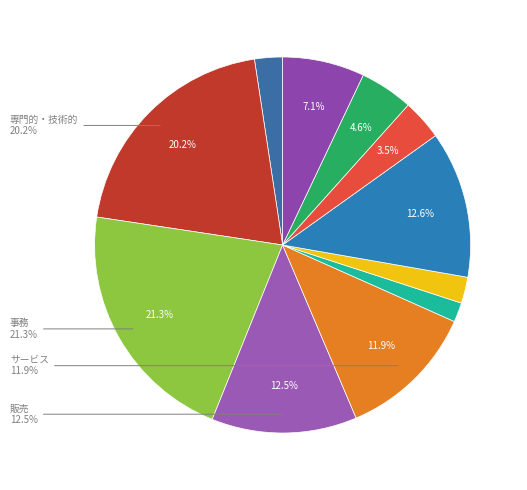

Is it true that D_販売従事者 is 13% of the pie?

True